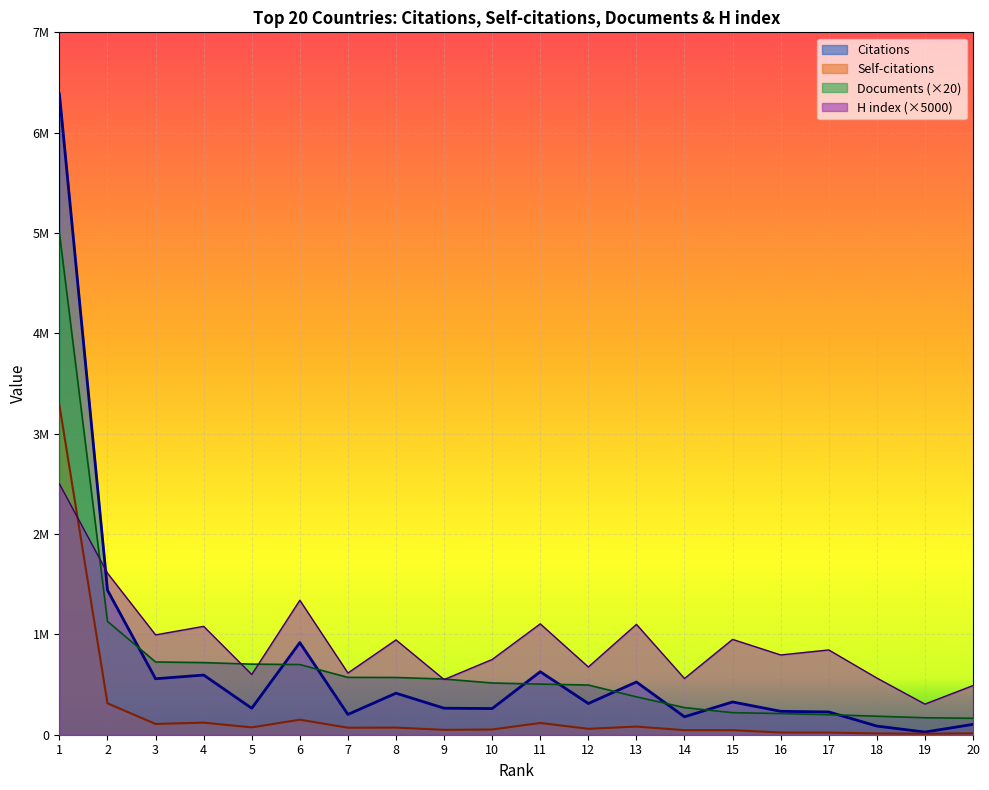

At how many categories does at least one series exceed 3593015?

1